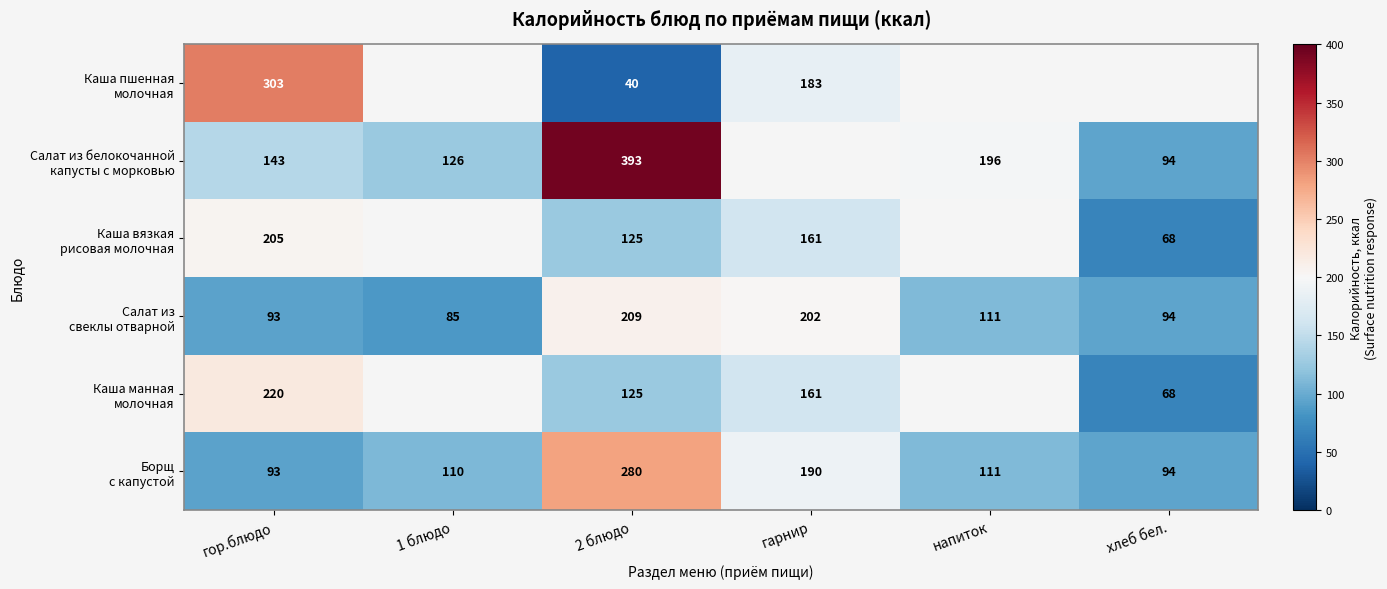

What is the difference between the second highest and minimum values in the Борщ с капустой series?

97.0